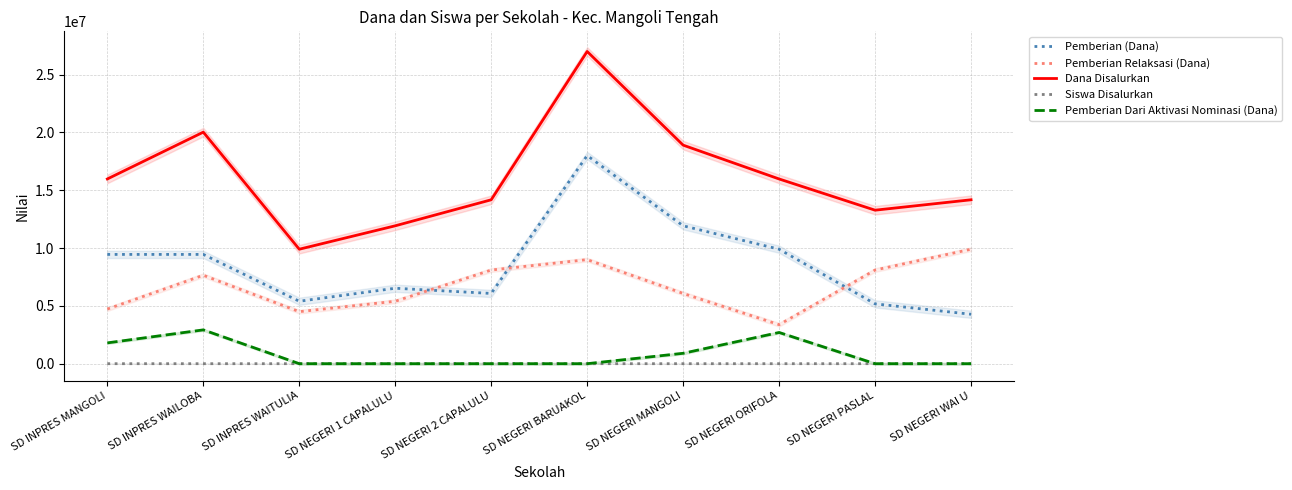

How many series are shown in this chart?

5